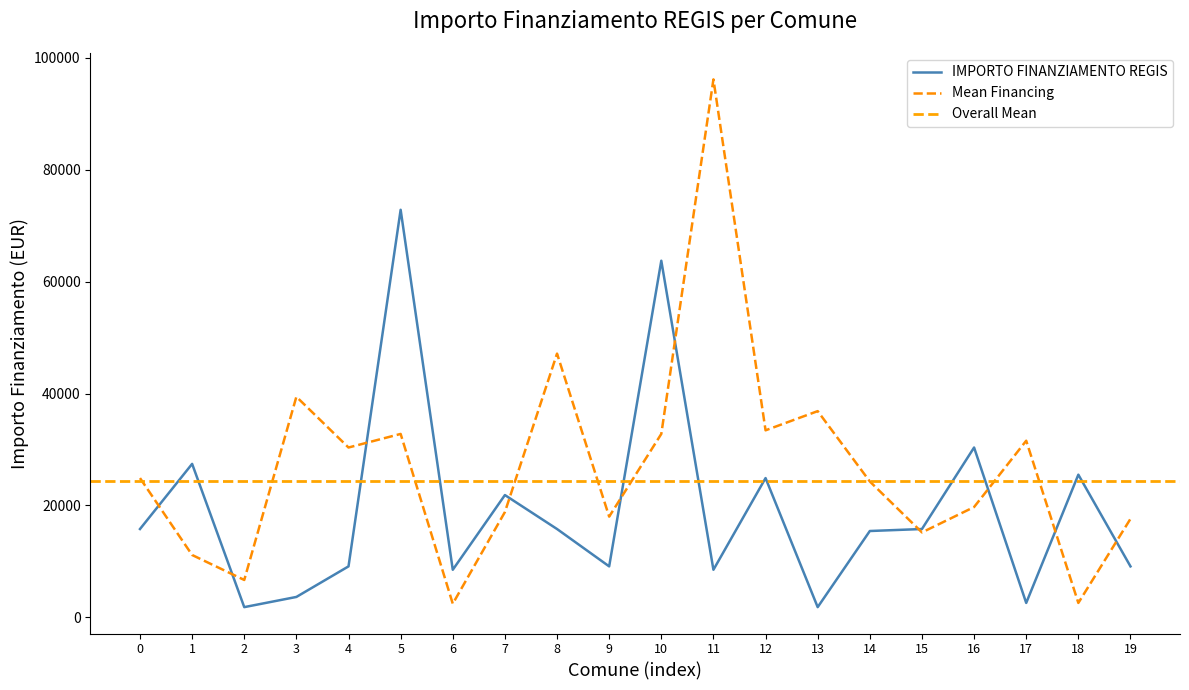

What is the maximum value for Mean Financing?

96145